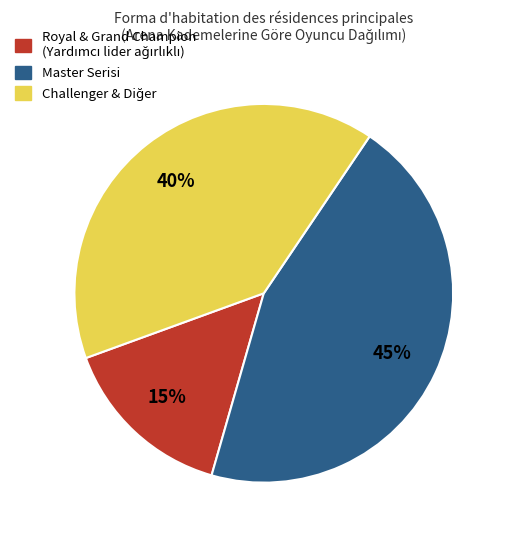

To the nearest percent, what is the difference between the largest and smallest slice percentages?

30%